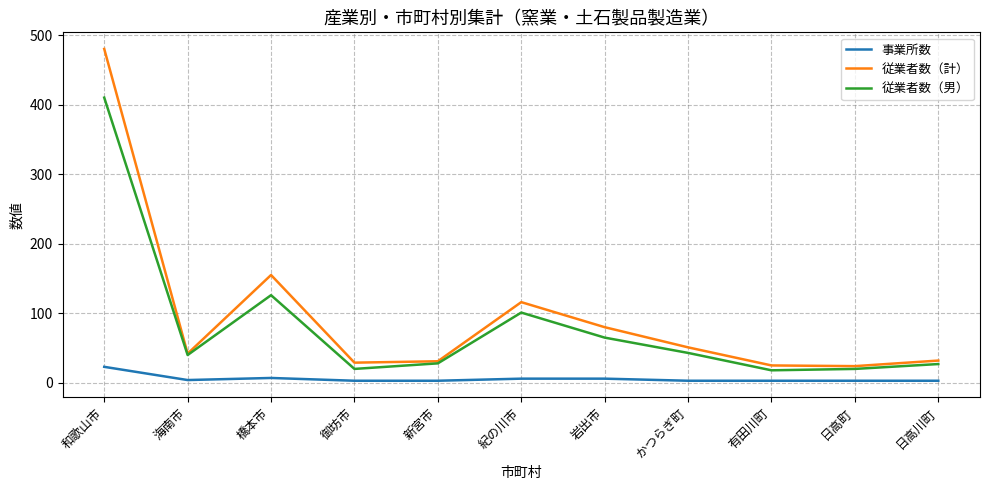

Where does the 従業者数（男） series first go above 40?

和歌山市